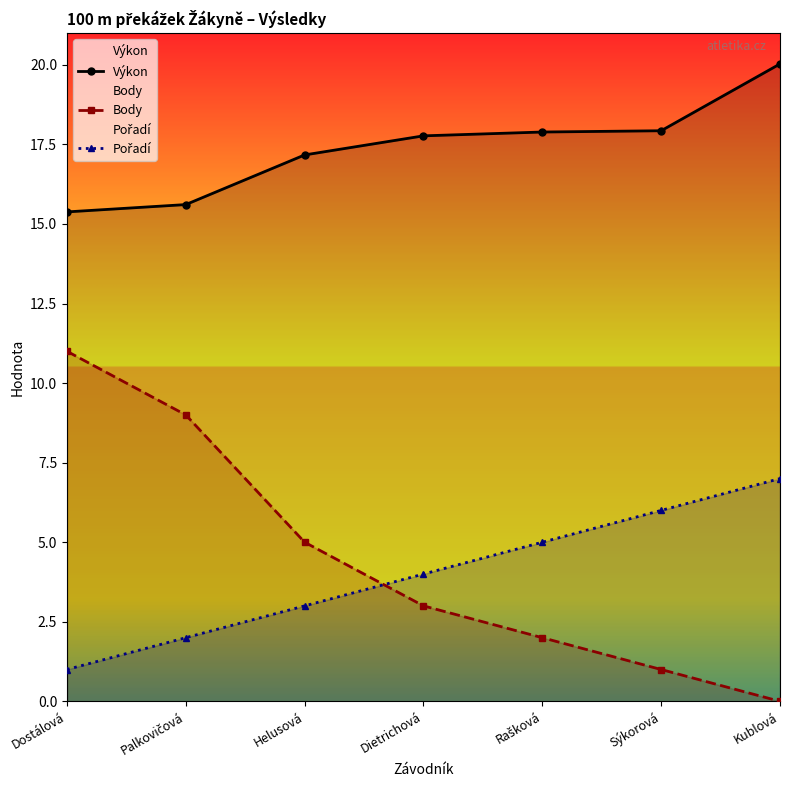

What is the difference between the maximum and minimum values in the Body series?

11.0